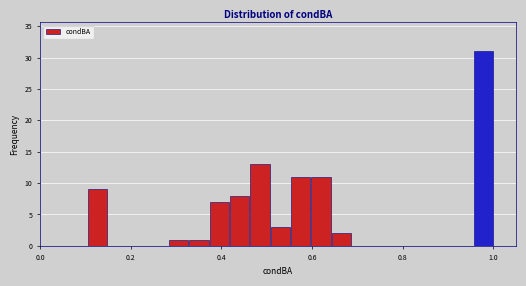

Read against the x-axis, roughly where is the centre of the tallest bar?

0.98